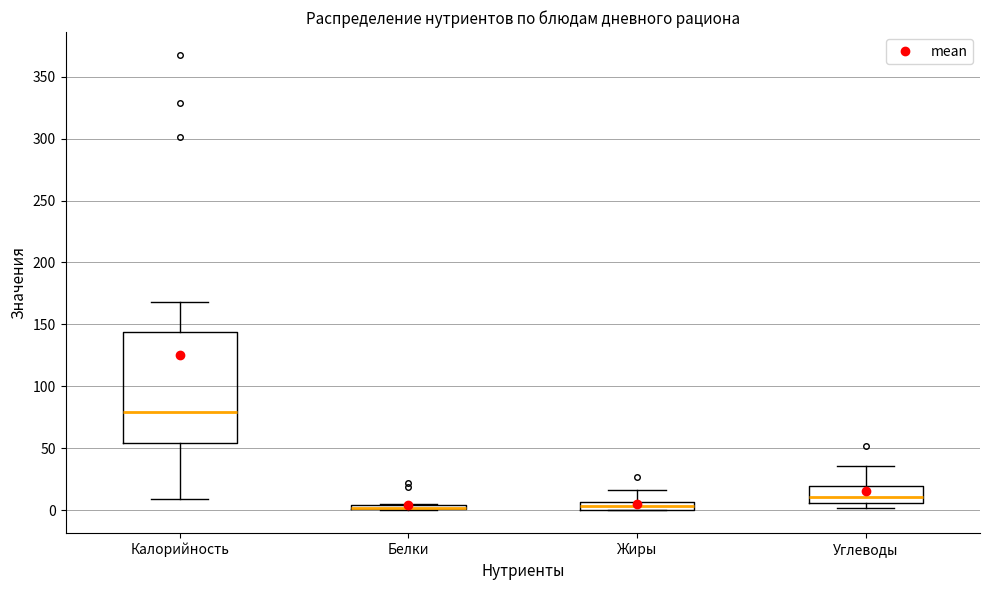

Where is the upper edge of the box for Жиры on the y-axis? The values are not printed on the chart, so give them approximately, as read against the axis.

5